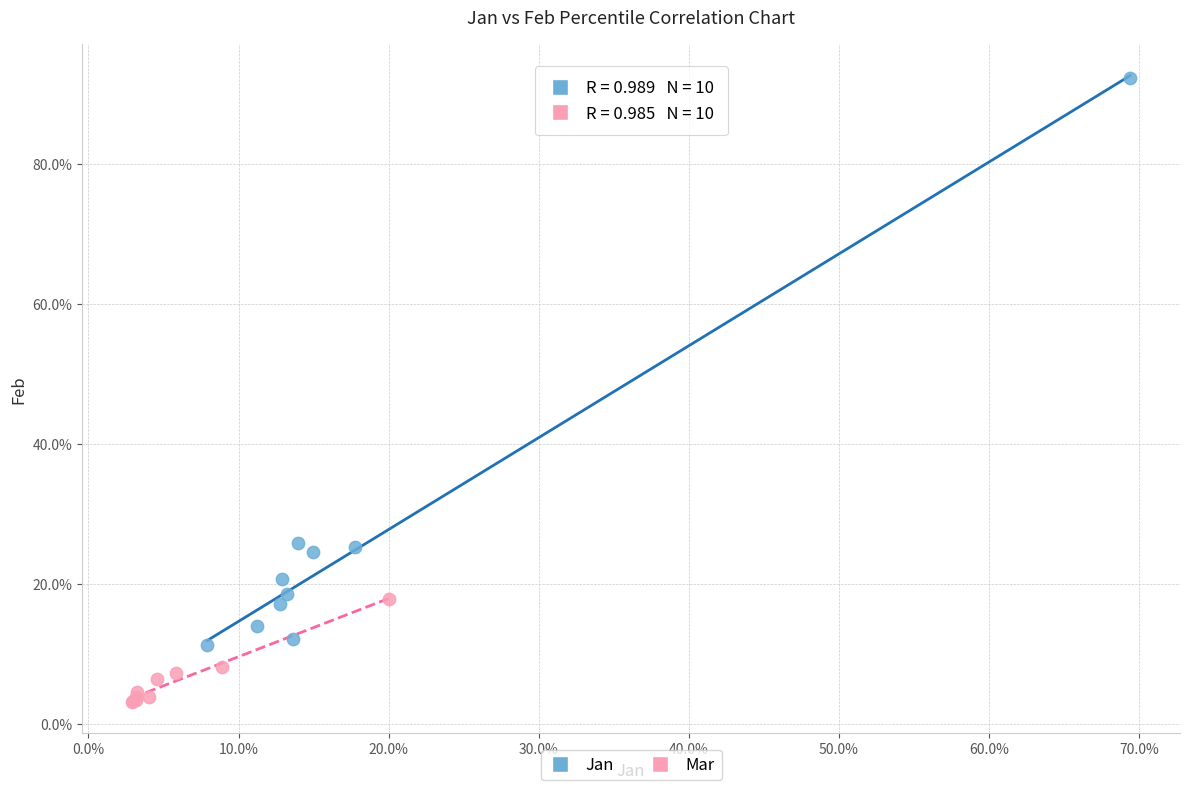

Which series has the widest spread of Y values?

Jan